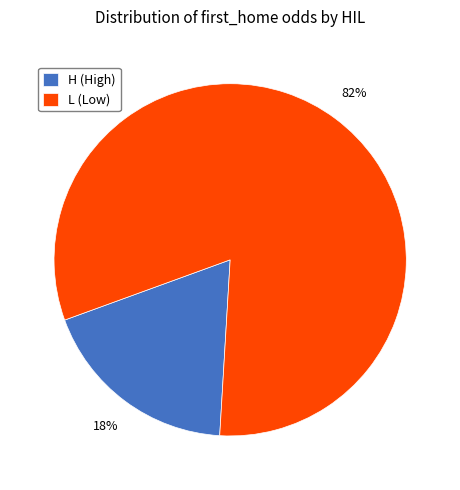

What percentage is the L (Low) slice, to the nearest percent?

82%